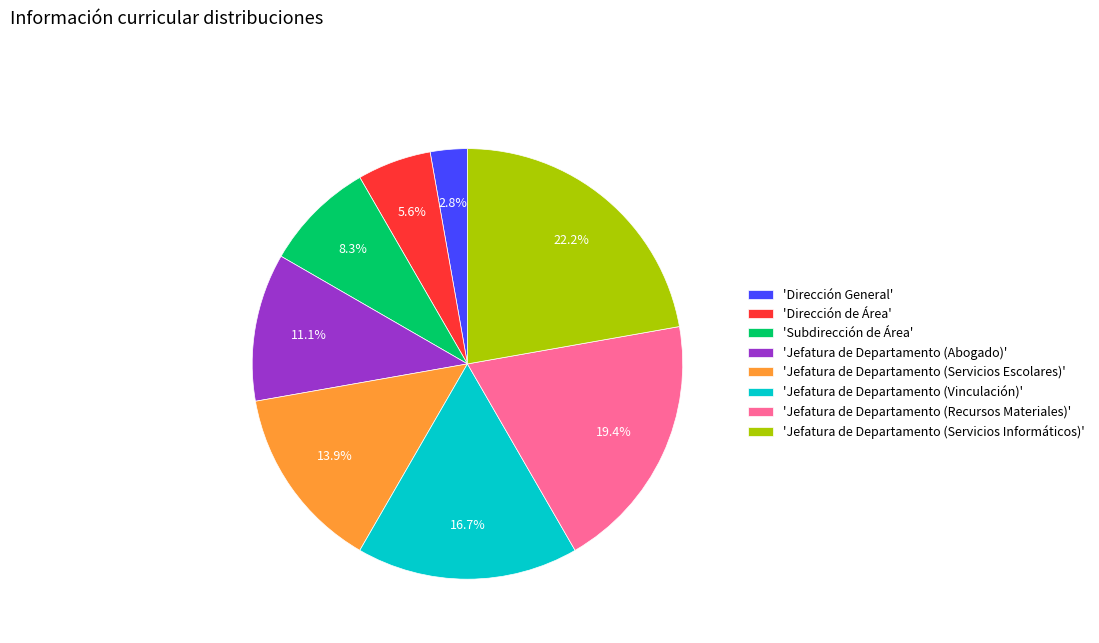

To the nearest percent, what is the average slice percentage?

12%